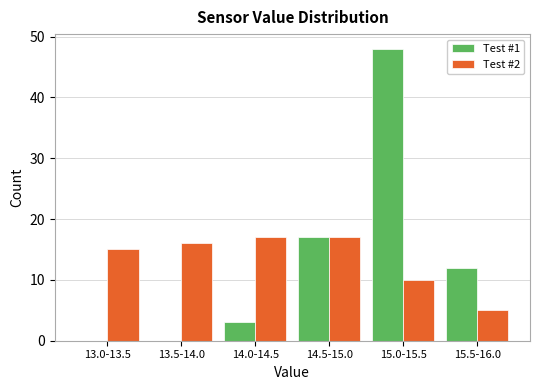

Reading left to right, extract all data points from this chart.

Test #1: 13.0-13.5=0	13.5-14.0=0	14.0-14.5=3	14.5-15.0=17	15.0-15.5=48	15.5-16.0=12
Test #2: 13.0-13.5=15	13.5-14.0=16	14.0-14.5=17	14.5-15.0=17	15.0-15.5=10	15.5-16.0=5